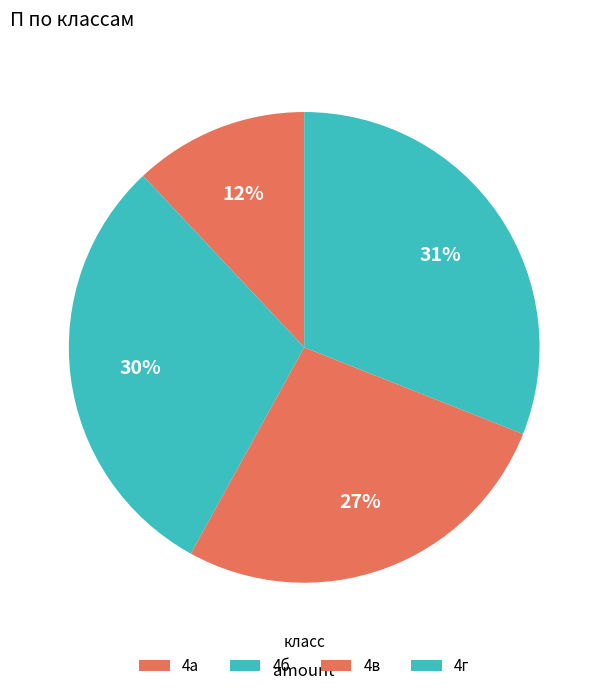

How many slices are in this pie chart?

4